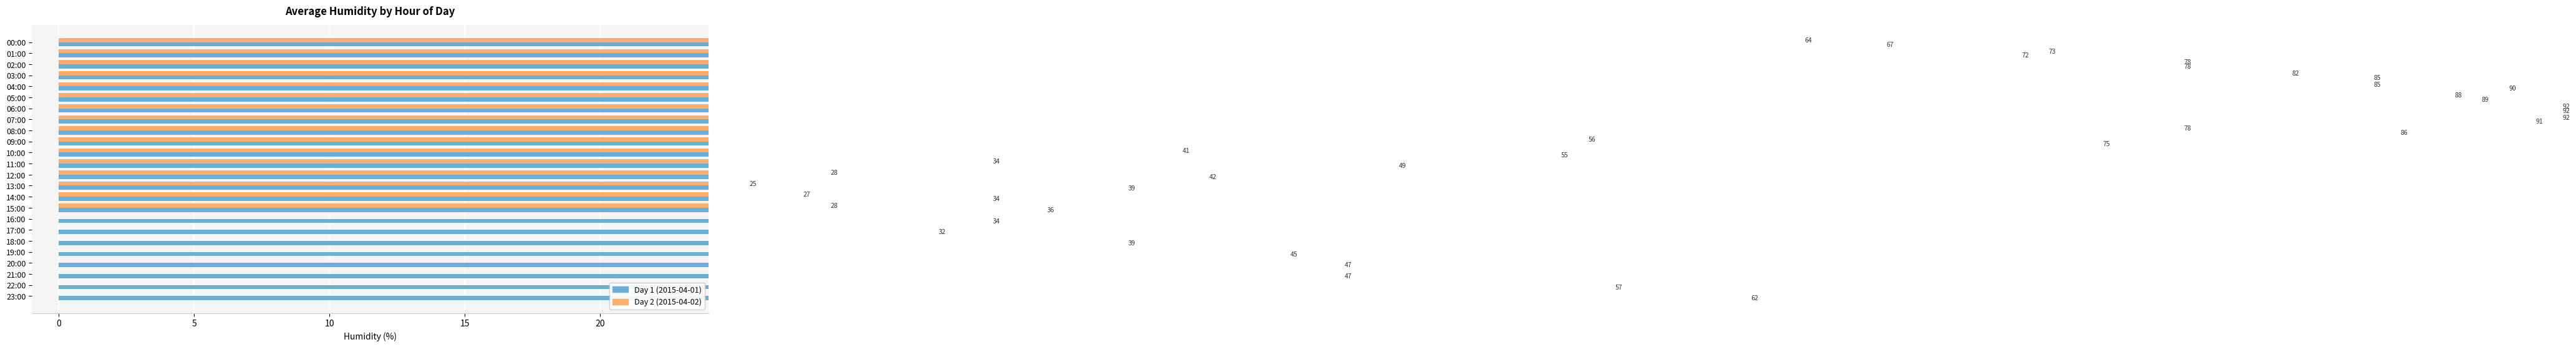

At which label does Day 2 (2015-04-02) reach its minimum?

16:00